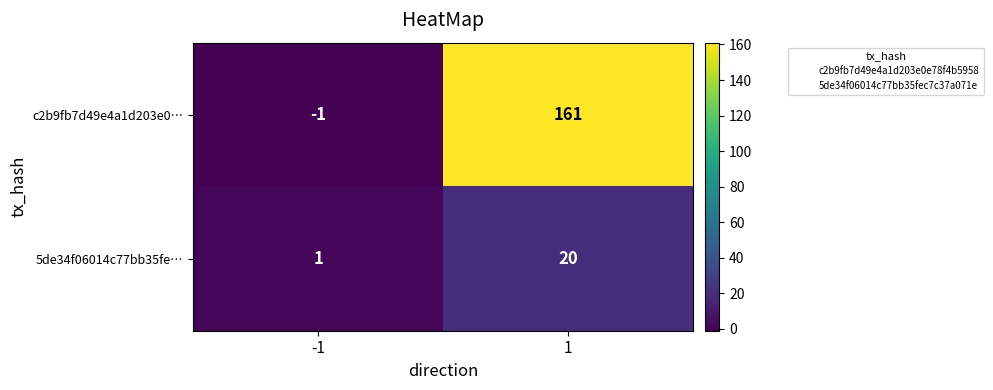

Rank the series by their average value, from lowest to highest.

5de34f06014c77bb35fe…, c2b9fb7d49e4a1d203e0…